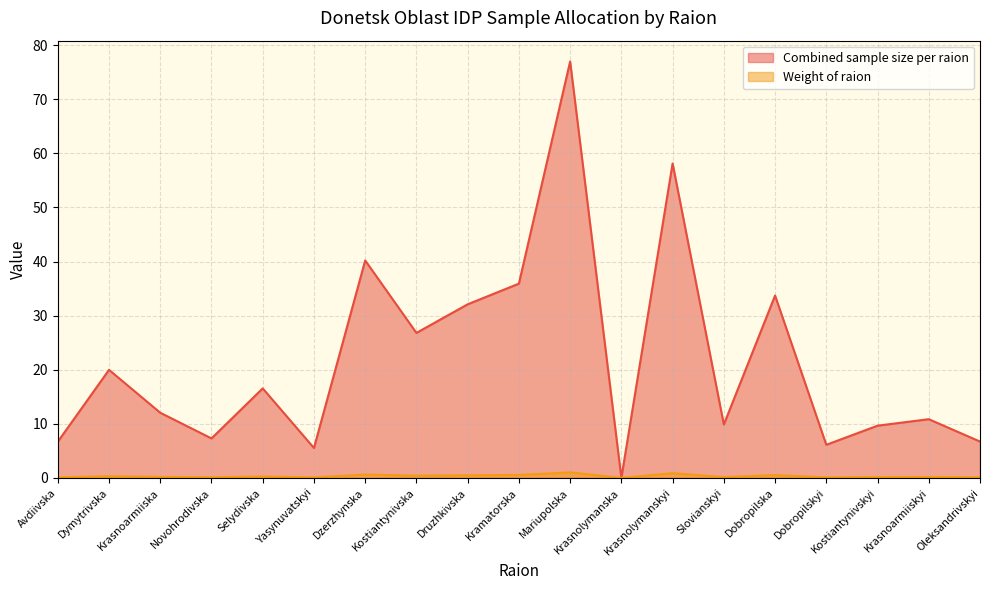

Reading left to right, what are all the values shown in this chart?

Combined sample size per raion: Avdiivska=6.7	Dymytrivska=20.0	Krasnoarmiiska=12.0	Novohrodivska=7.3	Selydivska=16.5	Yasynuvatskyi=5.5	Dzerzhynska=40.2	Kostiantynivska=26.8	Druzhkivska=32.1	Kramatorska=35.9	Mariupolska=77.0	Krasnolymanska=0.0	Krasnolymanskyi=58.1	Slovianskyi=9.9	Dobropilska=33.7	Dobropilskyi=6.1	Kostiantynivskyi=9.6	Krasnoarmiiskyi=10.8	Oleksandrivskyi=6.7
Weight of raion: Avdiivska=0.1	Dymytrivska=0.3	Krasnoarmiiska=0.2	Novohrodivska=0.1	Selydivska=0.2	Yasynuvatskyi=0.1	Dzerzhynska=0.6	Kostiantynivska=0.4	Druzhkivska=0.5	Kramatorska=0.5	Mariupolska=1.0	Krasnolymanska=0.0	Krasnolymanskyi=0.9	Slovianskyi=0.1	Dobropilska=0.5	Dobropilskyi=0.1	Kostiantynivskyi=0.1	Krasnoarmiiskyi=0.2	Oleksandrivskyi=0.1